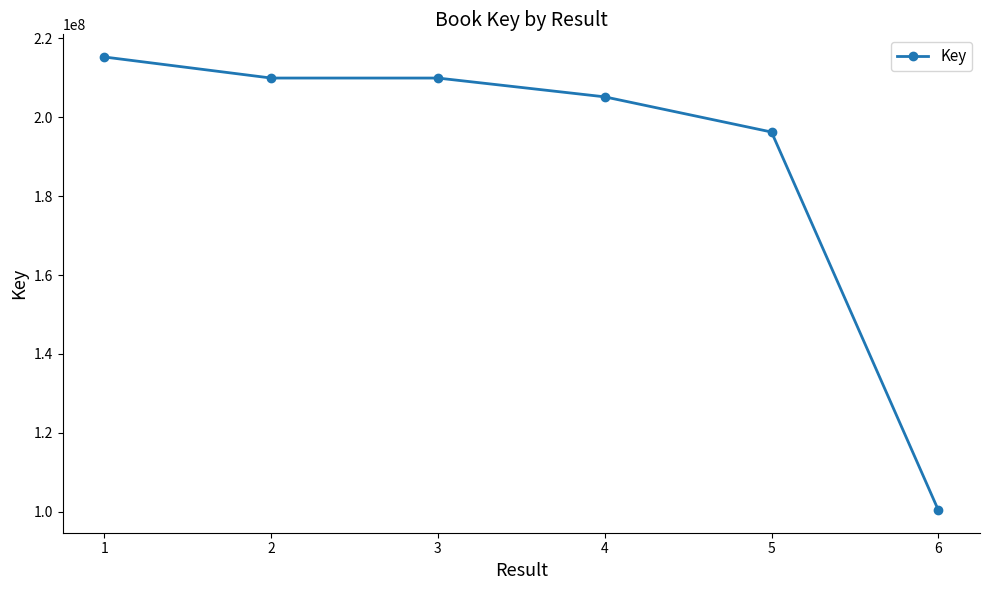

The value at 5 is 196272803. True or false?

True